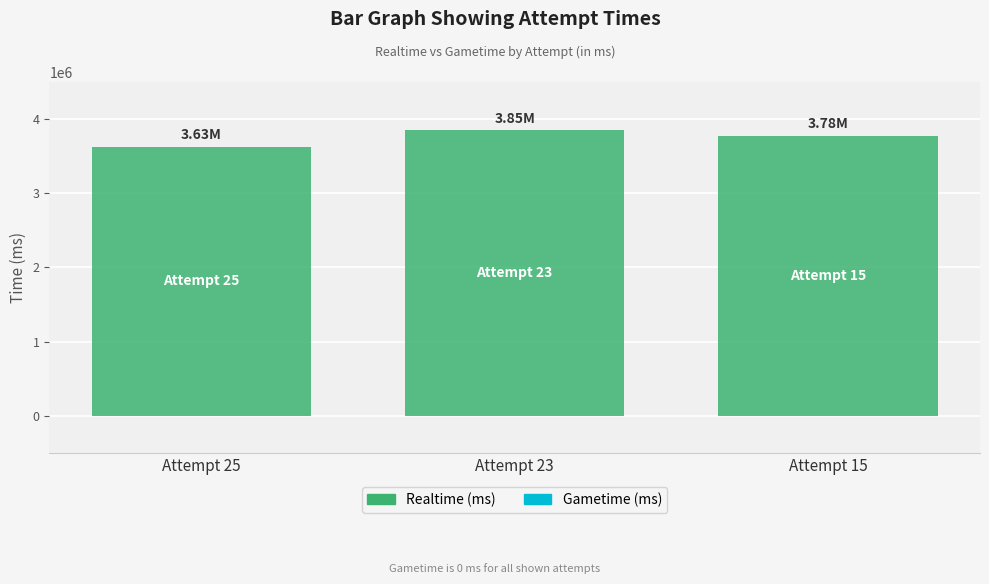

What is the change in value from Attempt 25 to Attempt 15?

+150222